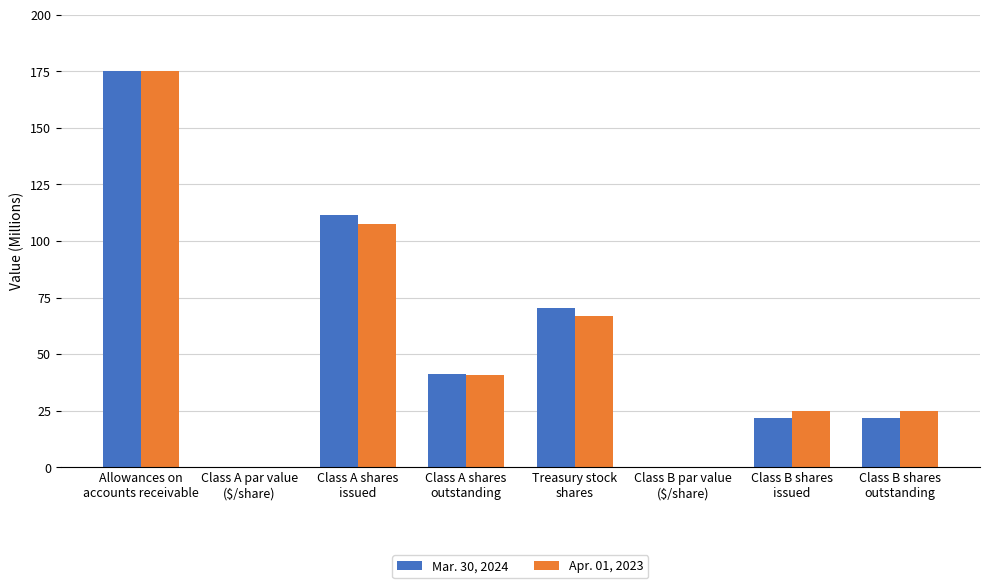

What is the sum of all Mar. 30, 2024 values?

442.5